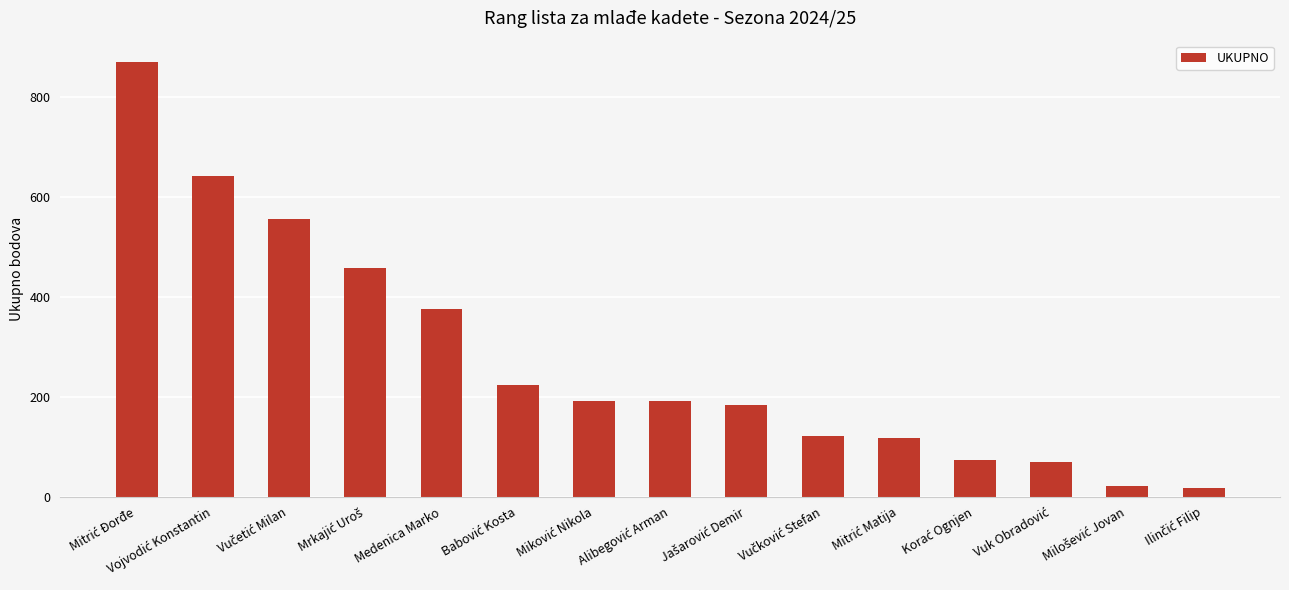

What is the value of the 14th bar from the left?

21.0